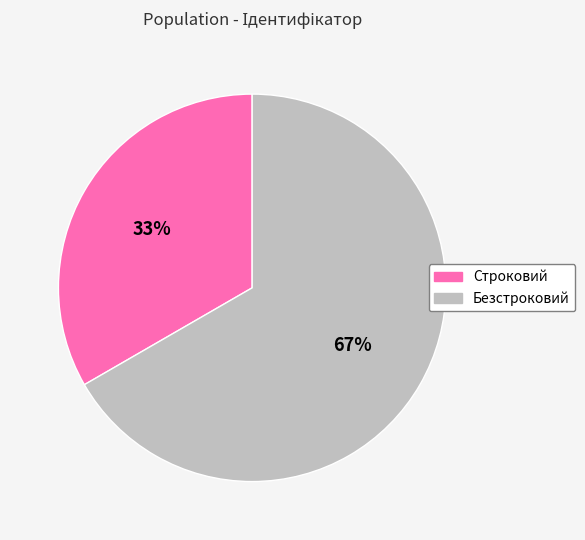

Is Строковий the majority of the pie?

No